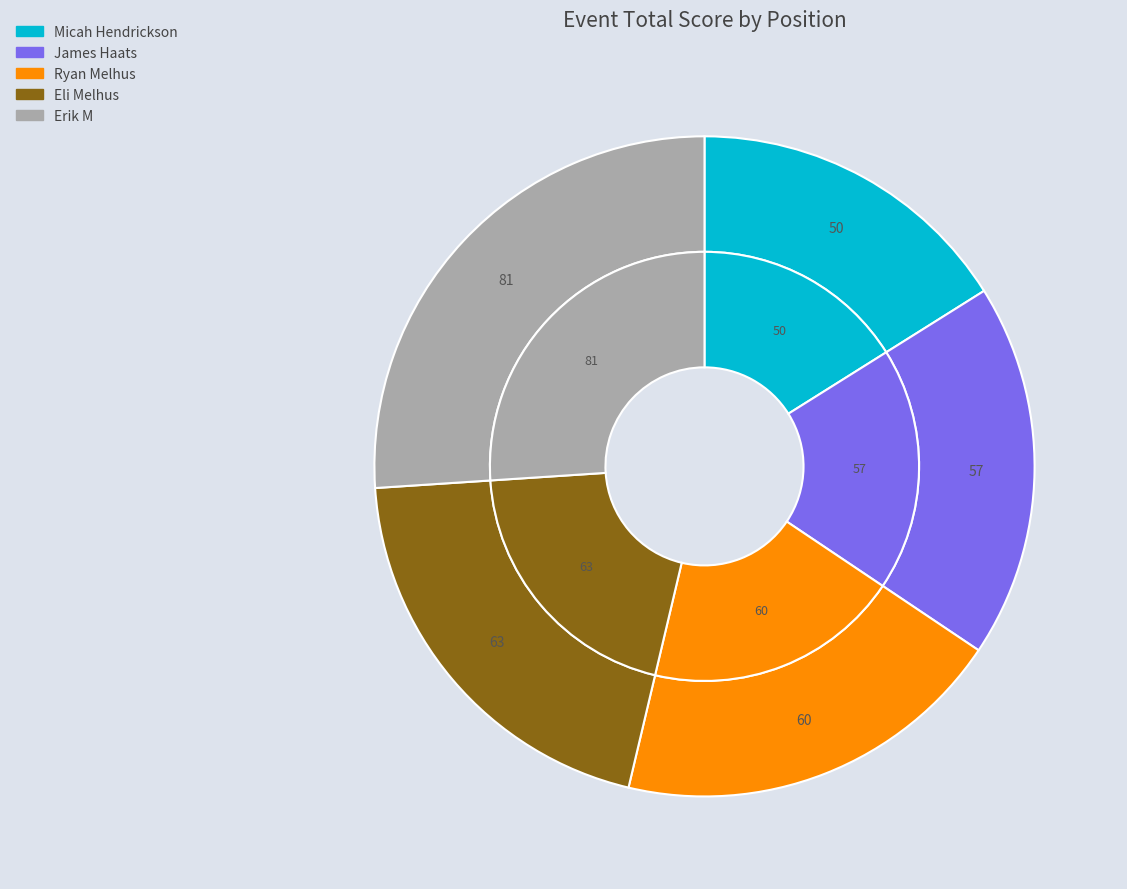

True or false: Eli Melhus (4) accounts for 32% of the total.

False